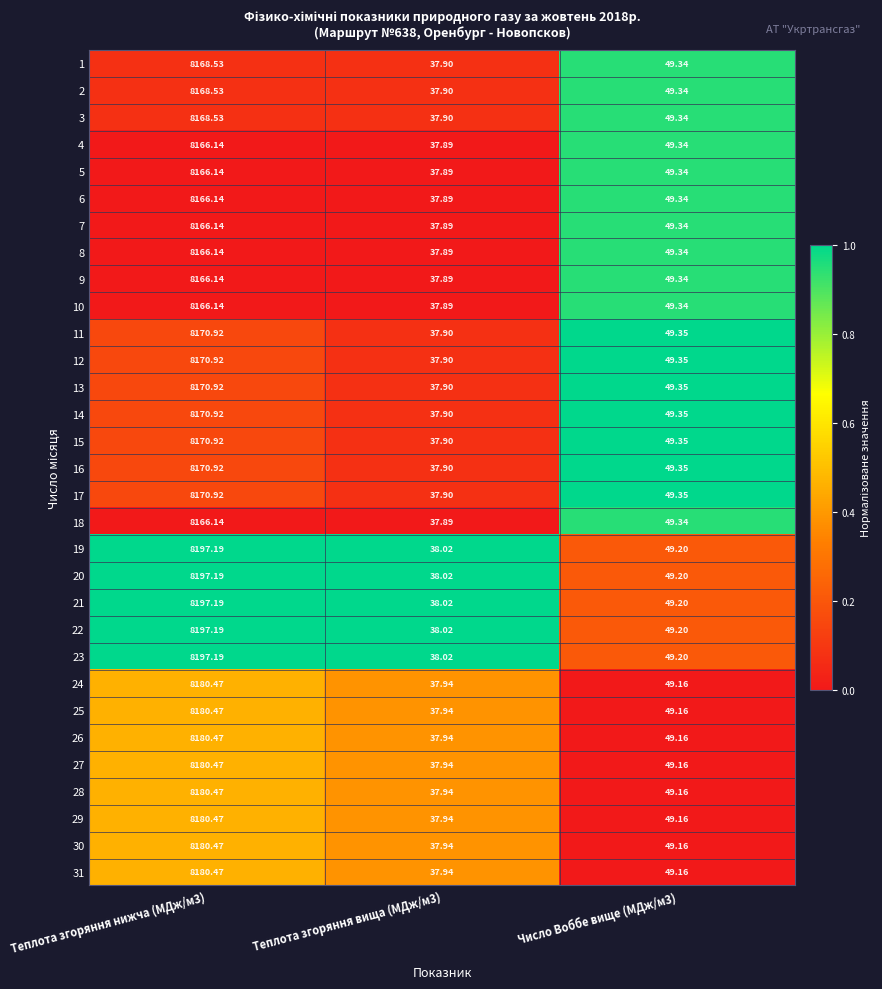

Is the value of 26 at Теплота згоряння нижча (МДж/м3) greater than the value of 19 at Теплота згоряння вища (МДж/м3)?

Yes